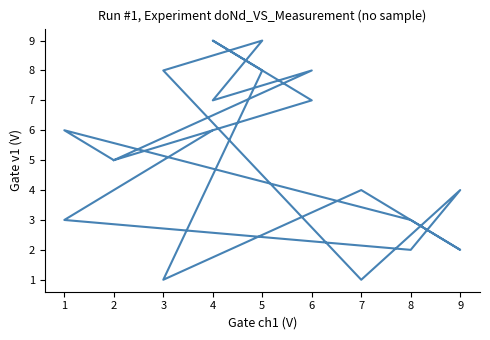

The value at 1 is 3. True or false?

True